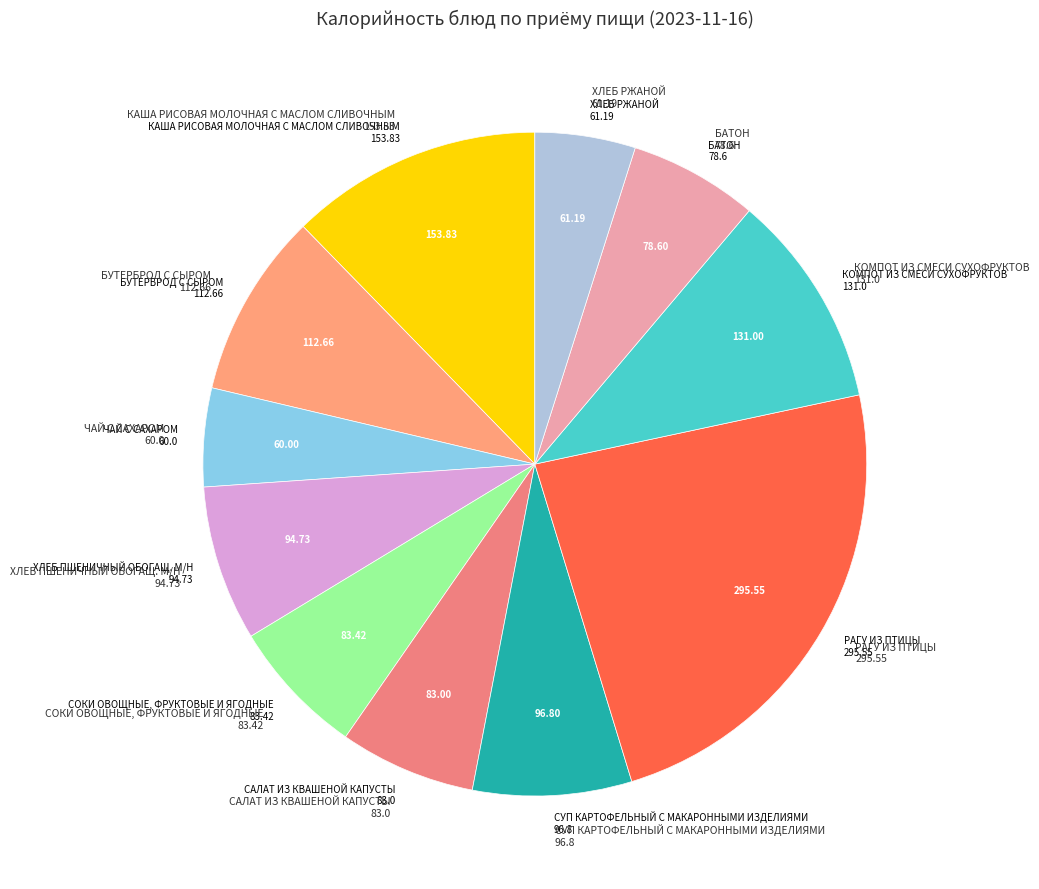

To the nearest percent, what portion does САЛАТ ИЗ КВАШЕНОЙ КАПУСТЫ represent?

7%